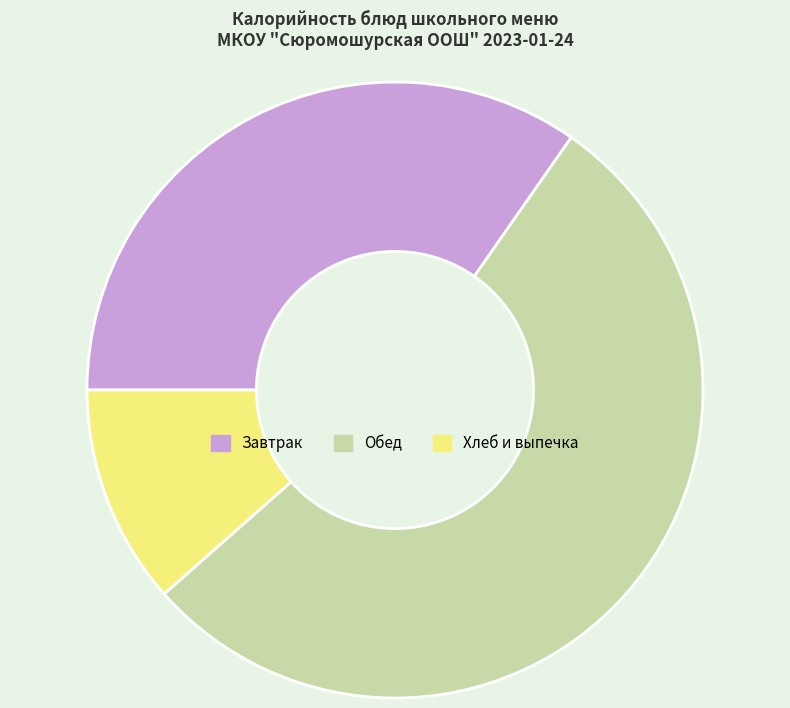

Is there a majority slice in this chart?

Yes